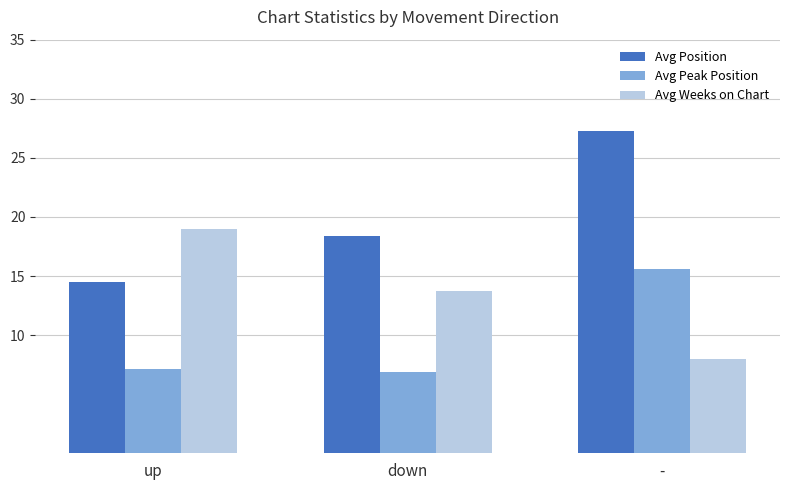

List the series in order of their overall mean, lowest first.

Avg Peak Position, Avg Weeks on Chart, Avg Position